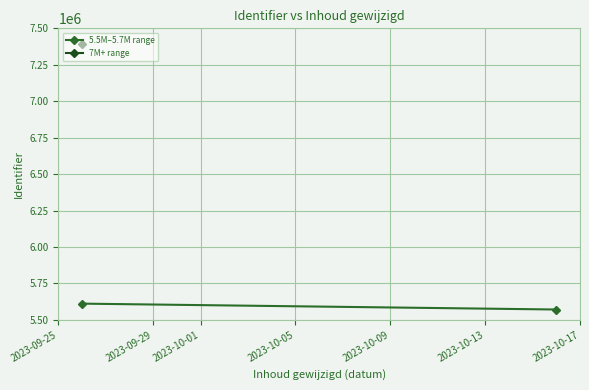

What is the ratio of the value at 2023-09-29 to the value at 2023-09-25?

1.0